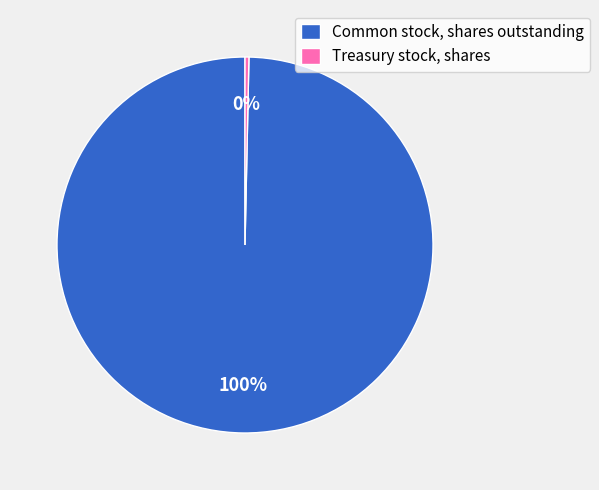

Which has a higher value, Treasury stock, shares or Common stock, shares outstanding?

Common stock, shares outstanding